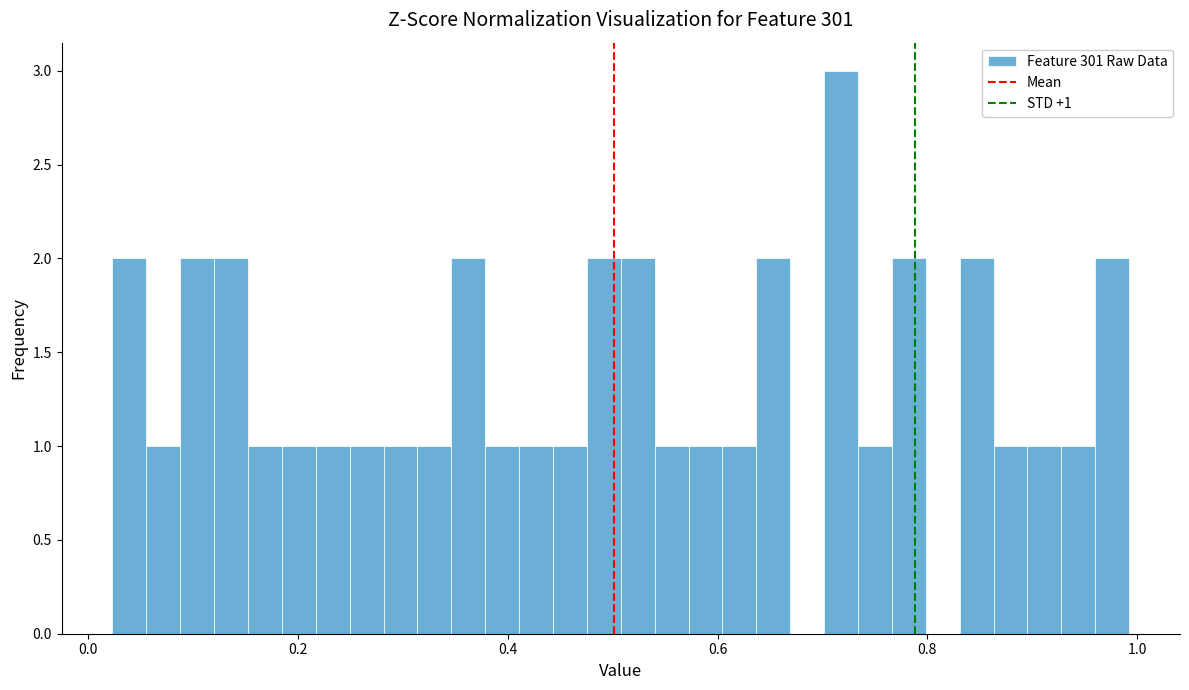

Read against the x-axis, roughly where is the centre of the tallest bar?

0.72